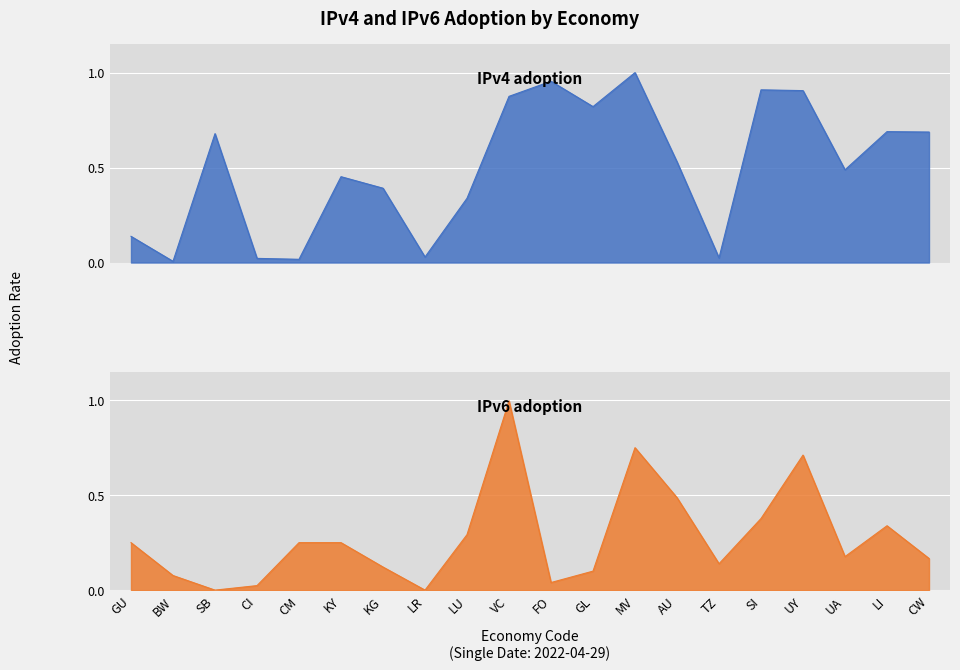

Reading left to right, transcribe all the data shown in this chart.

IPv4 adoption: 0.1	0.0	0.7	0.0	0.0	0.5	0.4	0.0	0.3	0.9	1.0	0.8	1.0	0.5	0.0	0.9	0.9	0.5	0.7	0.7
IPv6 adoption: 0.2	0.1	0.0	0.0	0.2	0.2	0.1	0.0	0.3	1.0	0.0	0.1	0.8	0.5	0.1	0.4	0.7	0.2	0.3	0.2